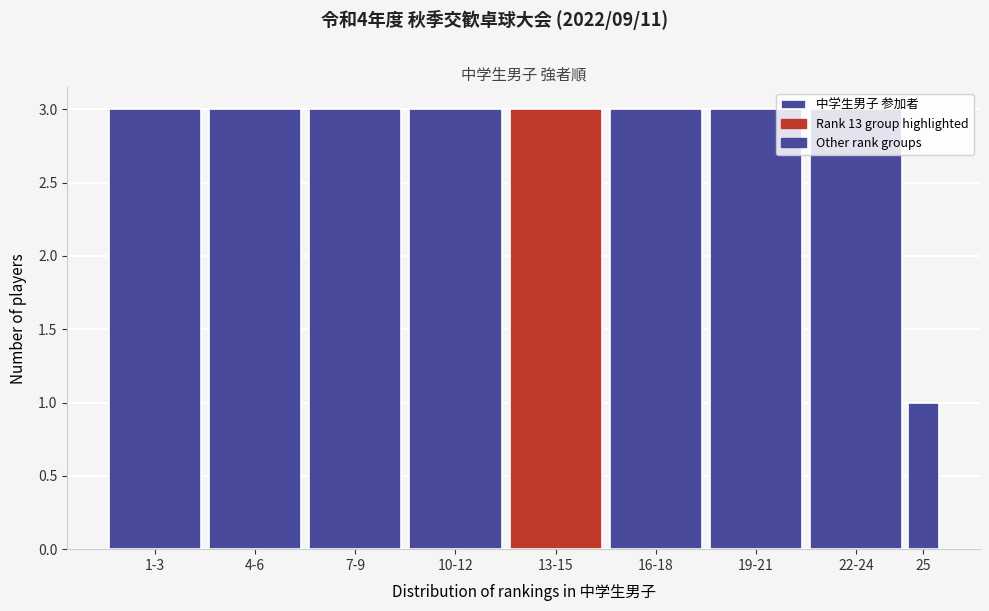

What is the ratio of the value at 19-21 to the value at 22-24?

1.0